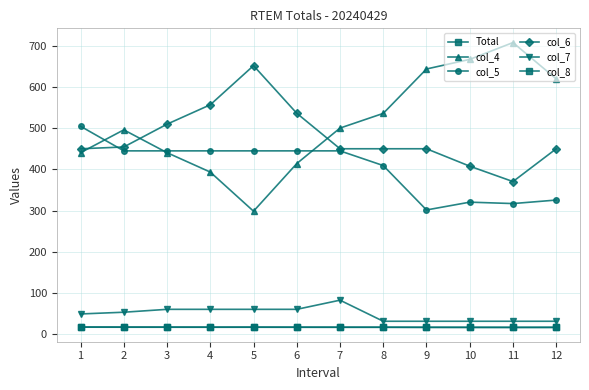

Is the value of col_8 at 7 greater than the value of col_6 at 2?

No